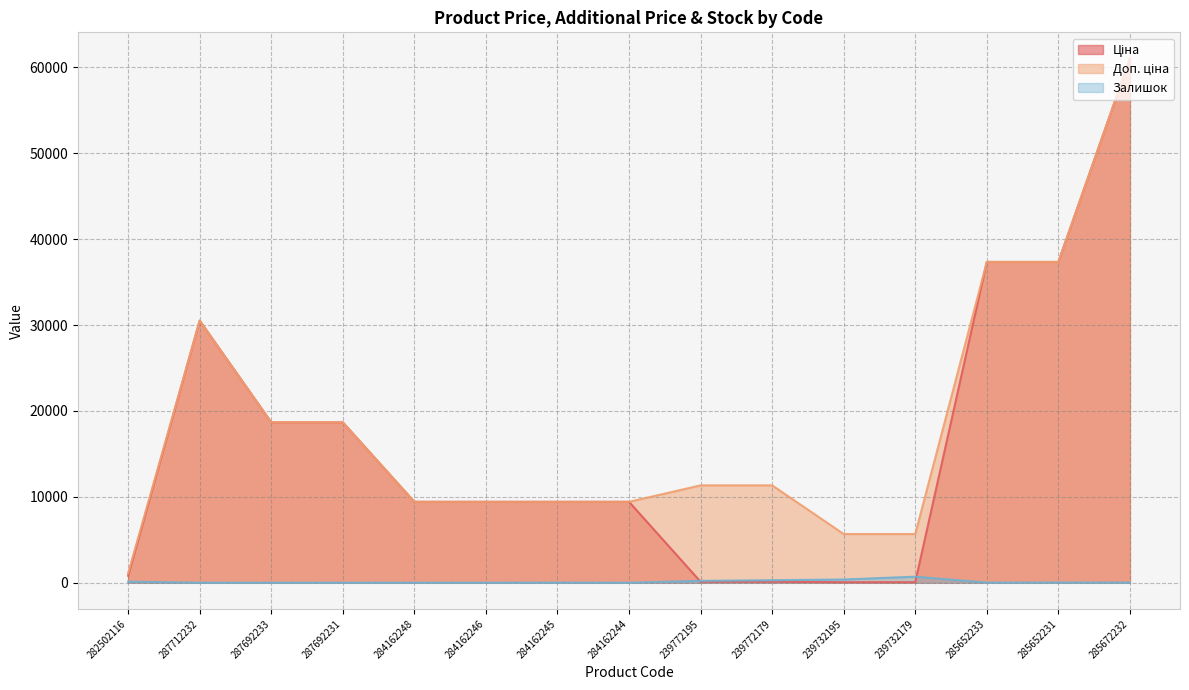

At which category does Залишок reach its first local peak?

284162245